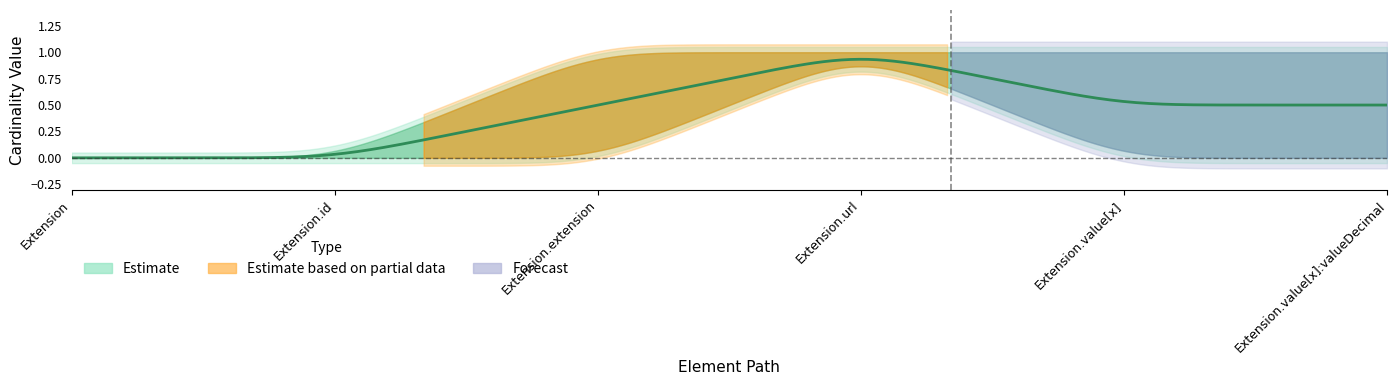

True or false: min_values and base_max cross at least once.

False